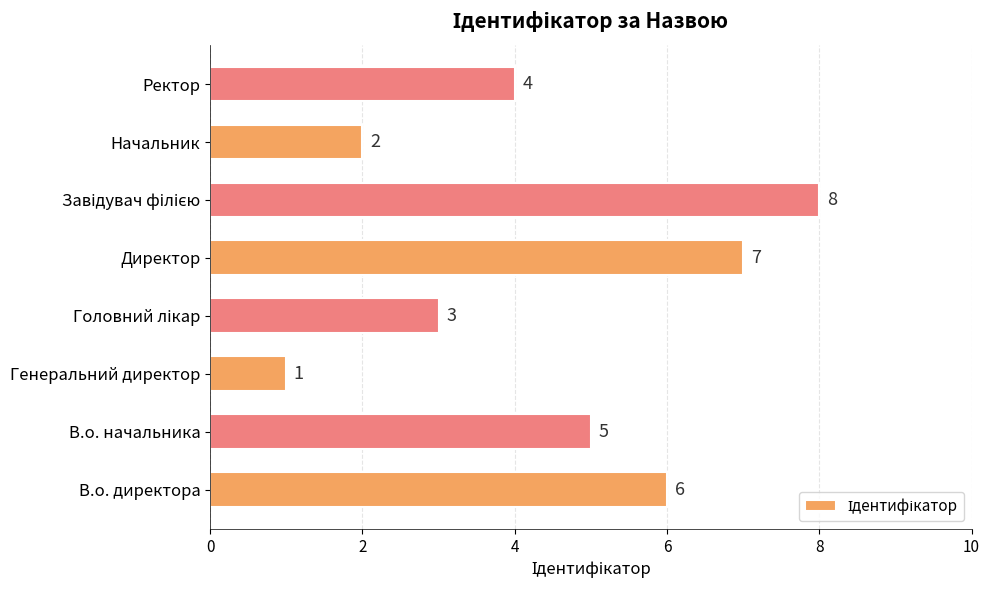

True or false: the data shows 4 at Ректор.

True